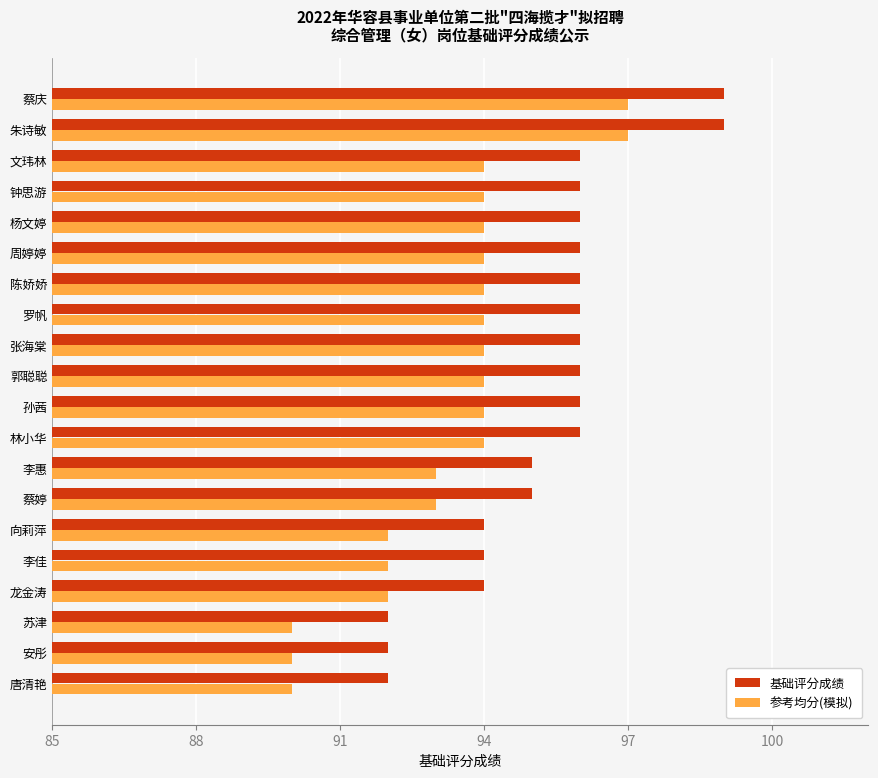

Rank the series at 文玮林 from highest to lowest value.

基础评分成绩, 参考均分(模拟)